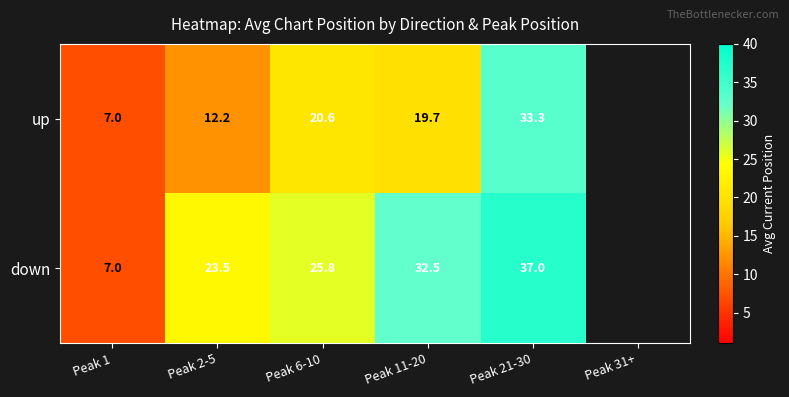

What is the sum of the up values at Peak 6-10 and Peak 1?

27.6